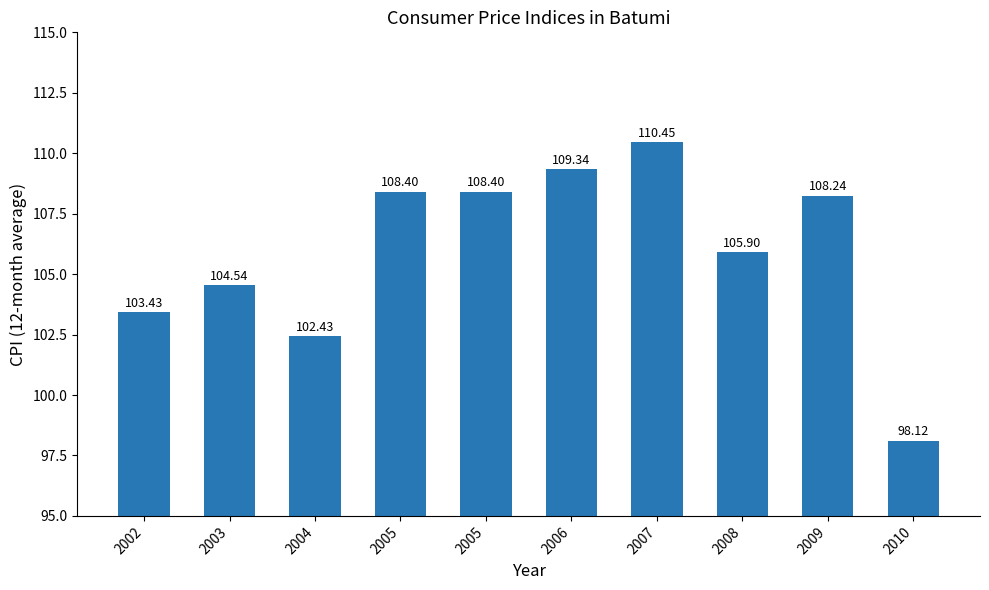

Reading left to right, what are all the values shown in this chart?

103.4	104.5	102.4	108.4	108.4	109.3	110.5	105.9	108.2	98.1